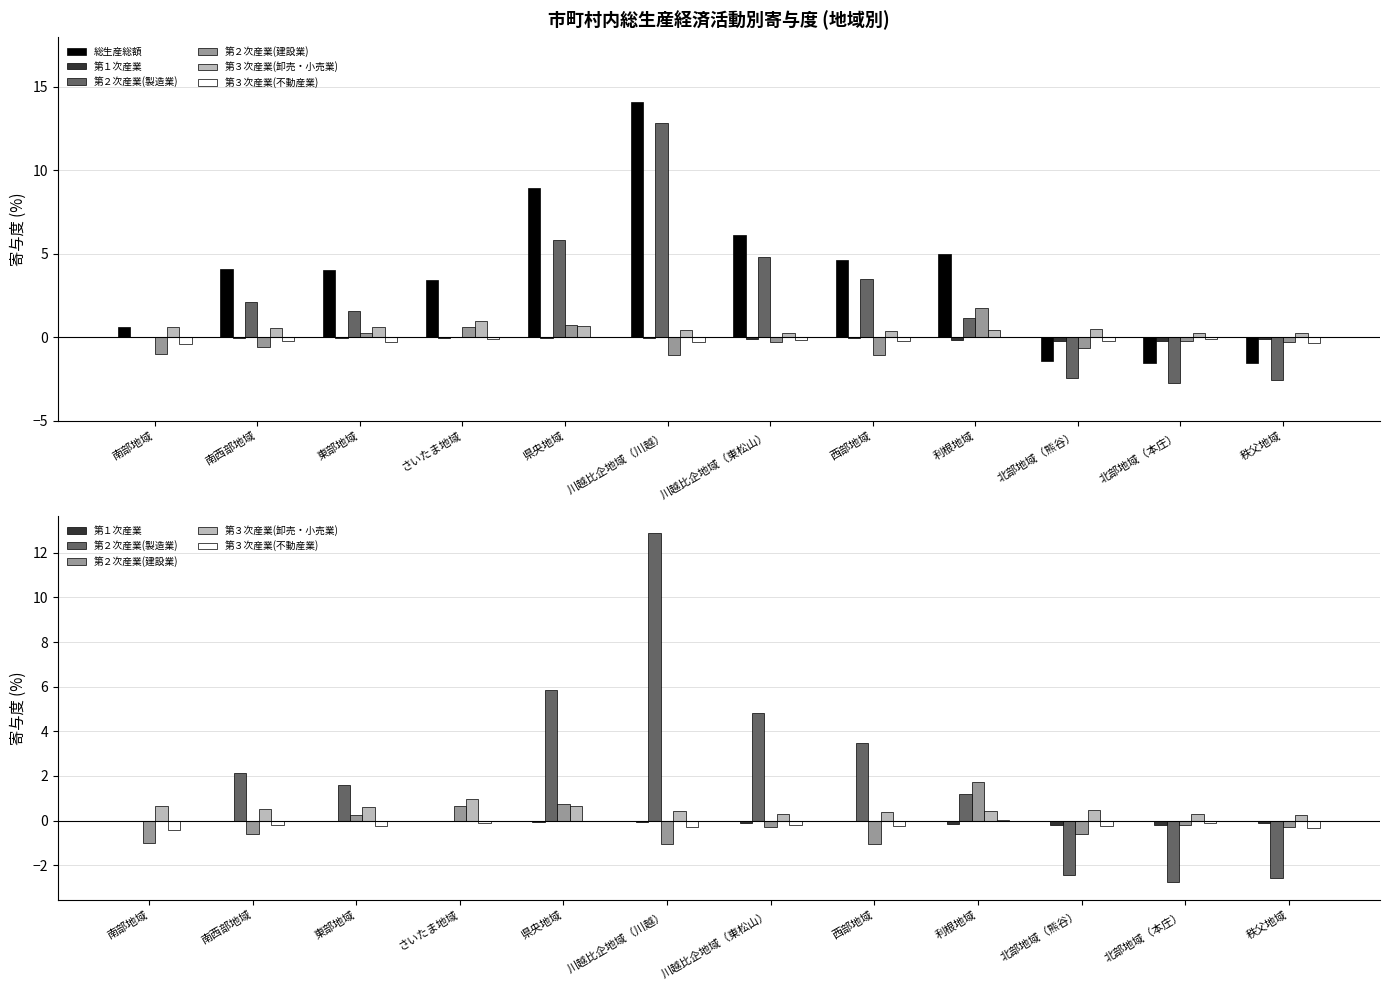

Read the 第２次産業(建設業) value at 北部地域（本庄）.

-0.2